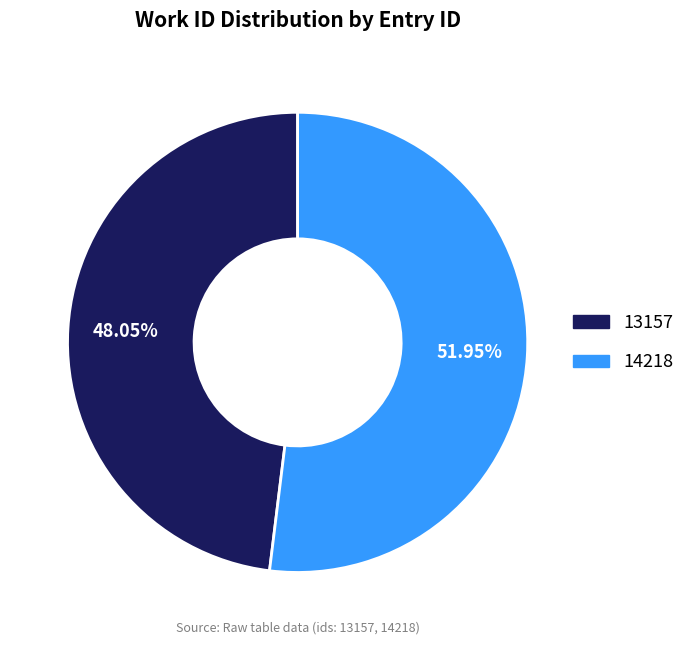

What percentage is NOT represented by 13157?

51.9%